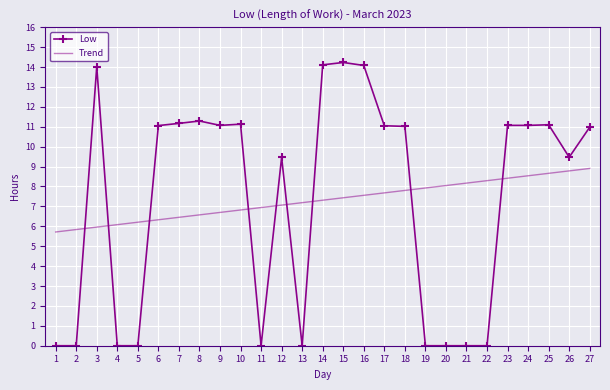

What is the spread (max minus min) of values at 15?

6.8